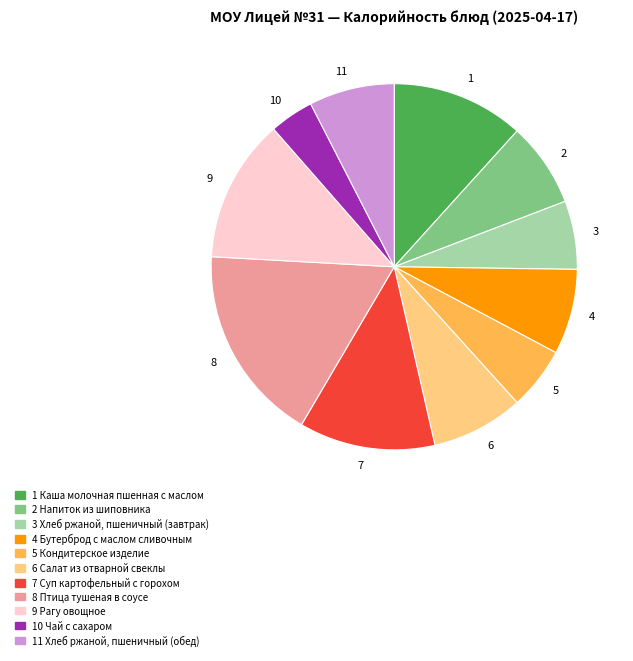

Is it true that 6 is 8% of the pie?

True